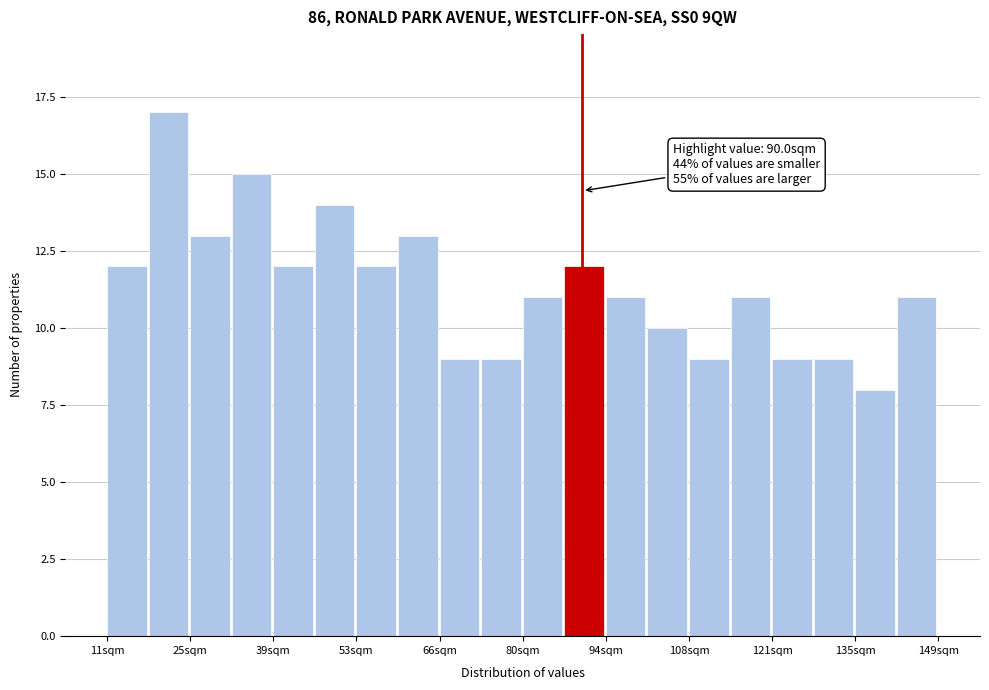

Read against the x-axis, roughly where is the centre of the tallest bar?

22